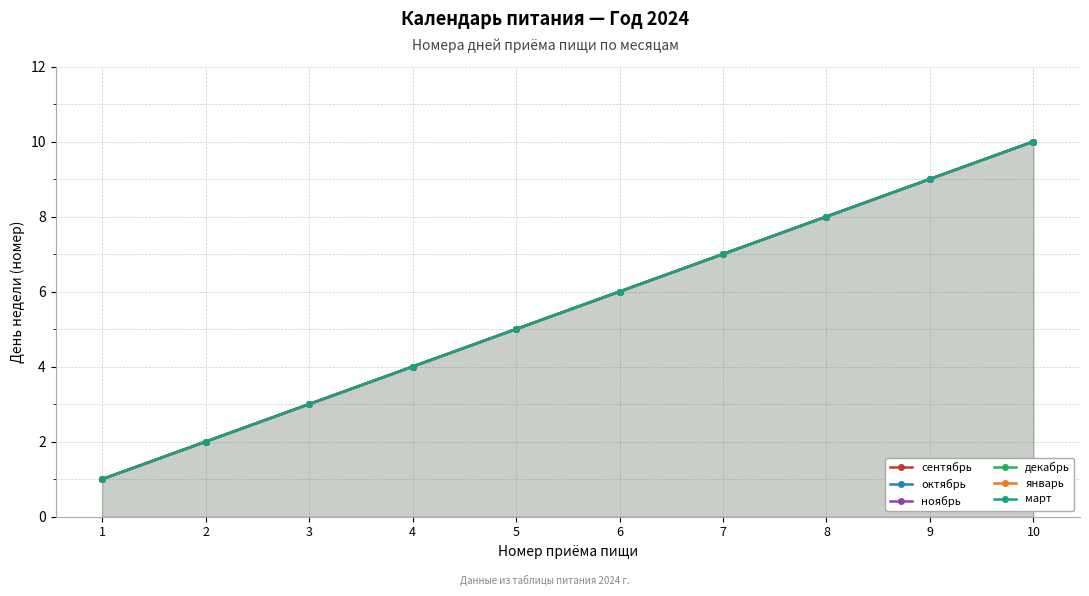

At which label is март closest to 5?

5